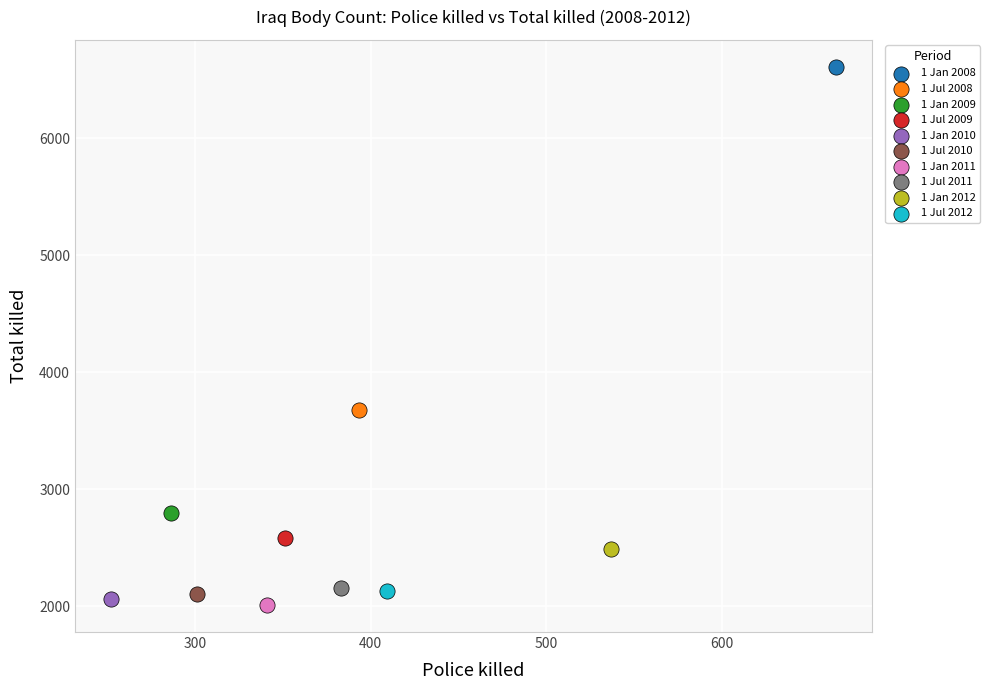

Which series contains the lowest Y value?

1 Jan 2011